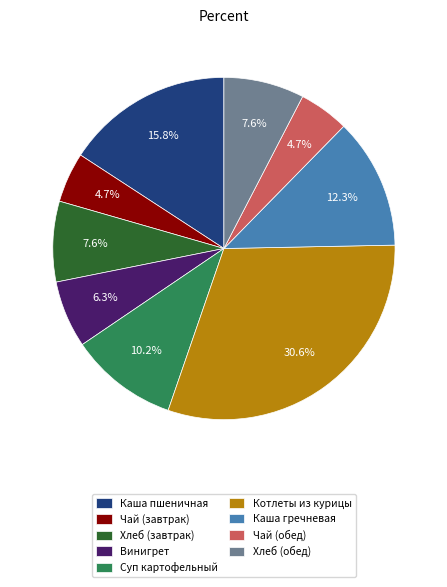

Is the sum of Хлеб (завтрак) and Винигрет greater than half?

No